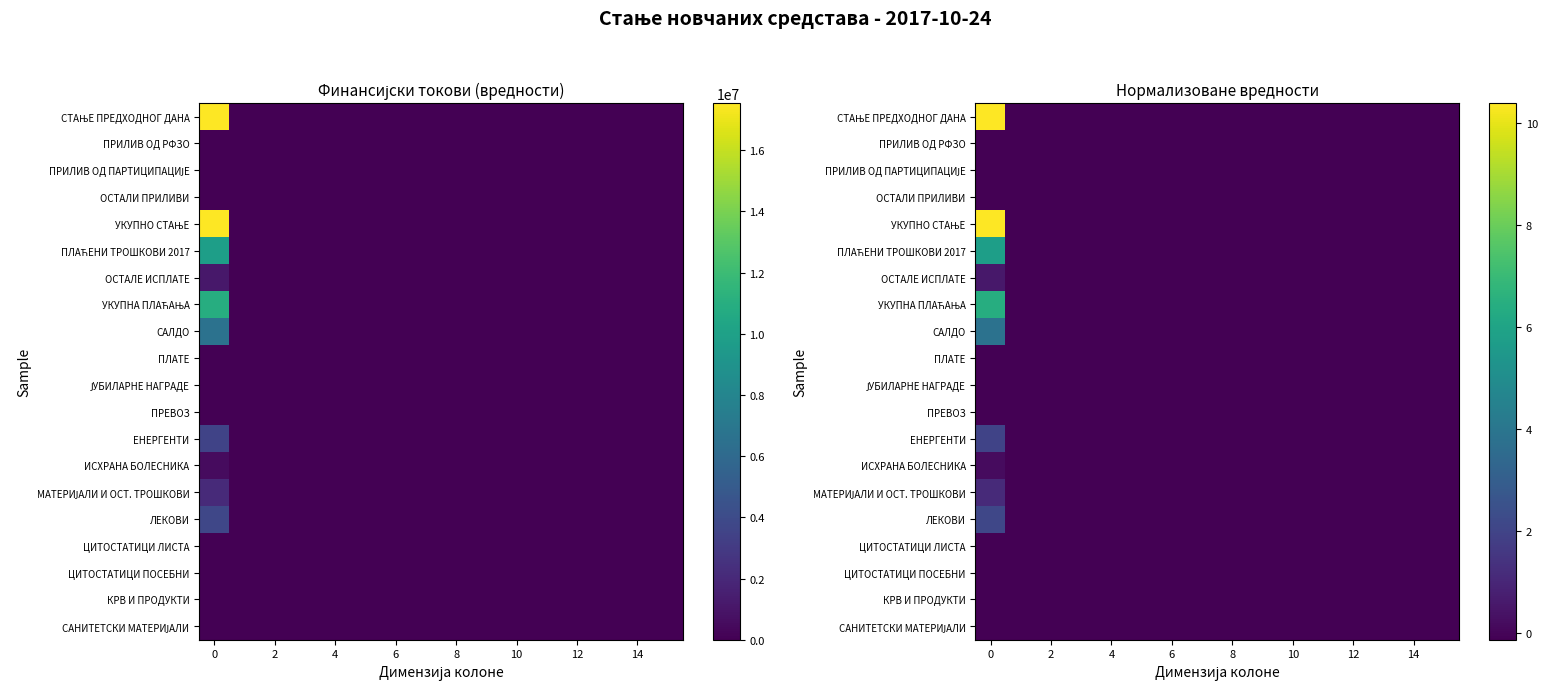

What is the maximum value for ИСХРАНА БОЛЕСНИКА?

0.2